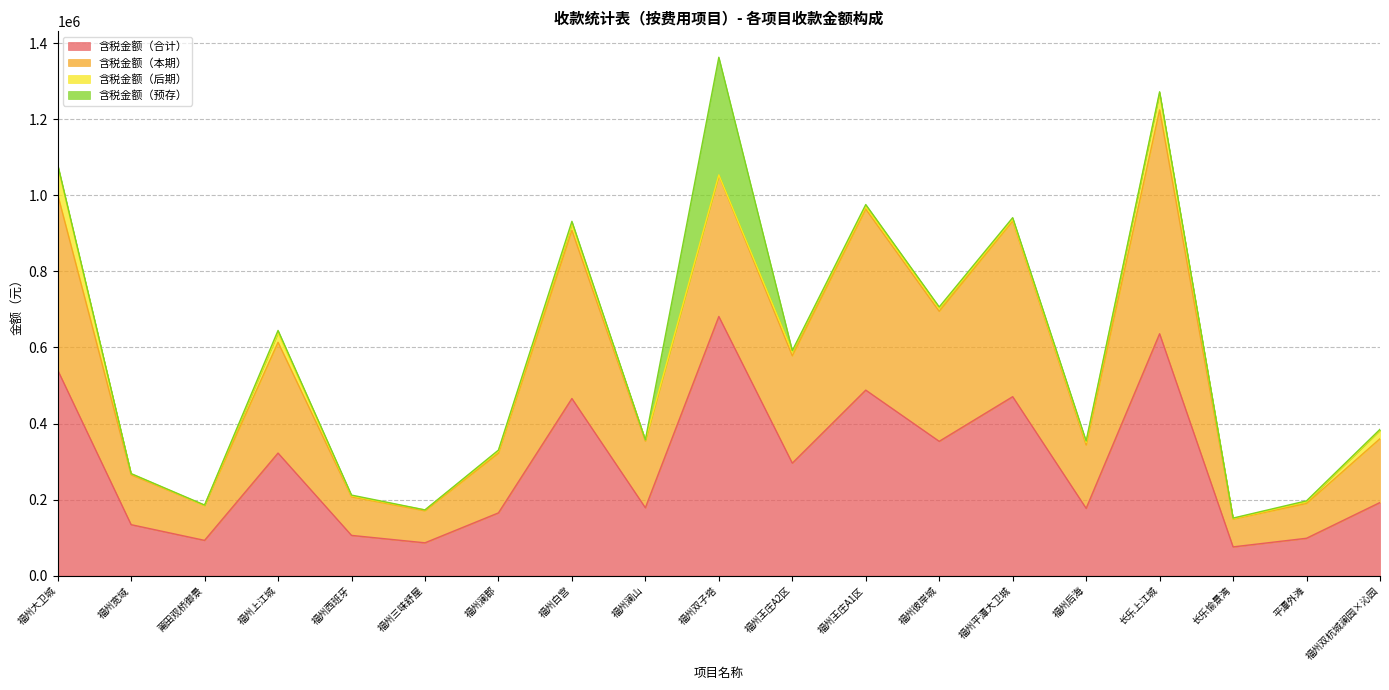

The 含税金额（本期） series shows 527990.0 at 长乐上江城. True or false?

False